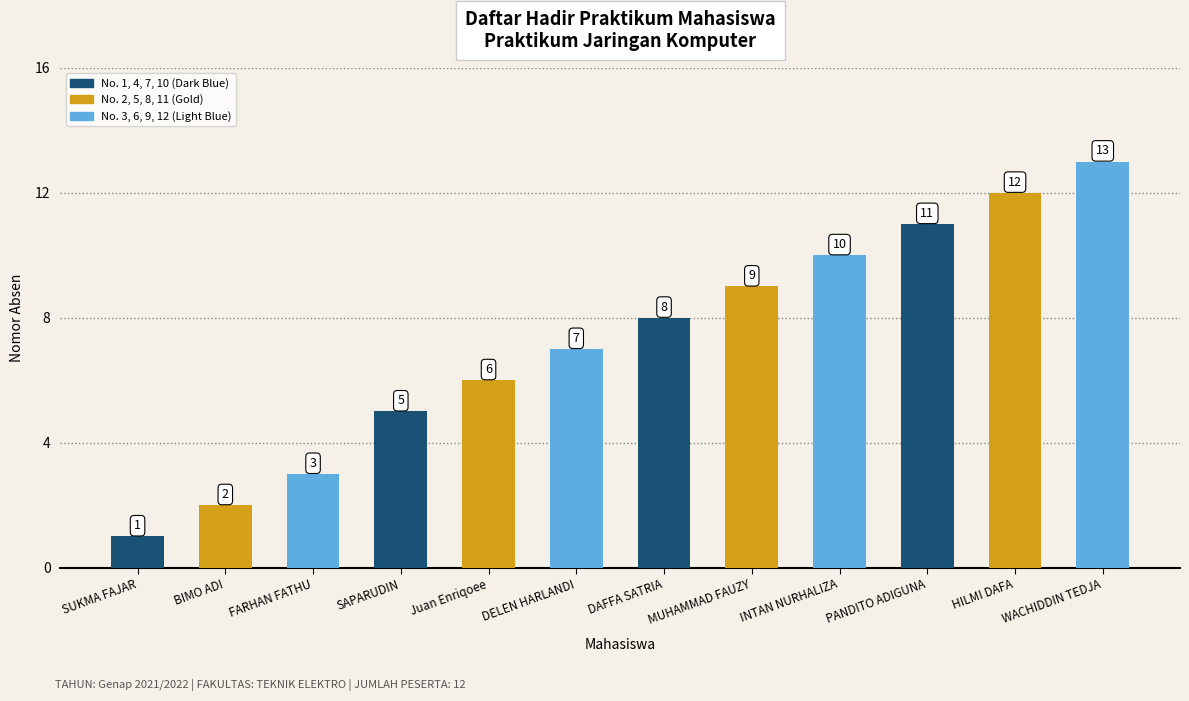

Where is the data nearest to the value 7?

DELEN HARLANDI